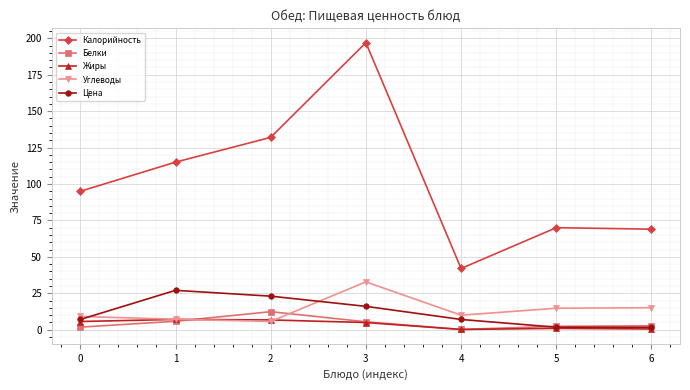

What is the difference between the second highest and second lowest values in the Углеводы series?

7.9